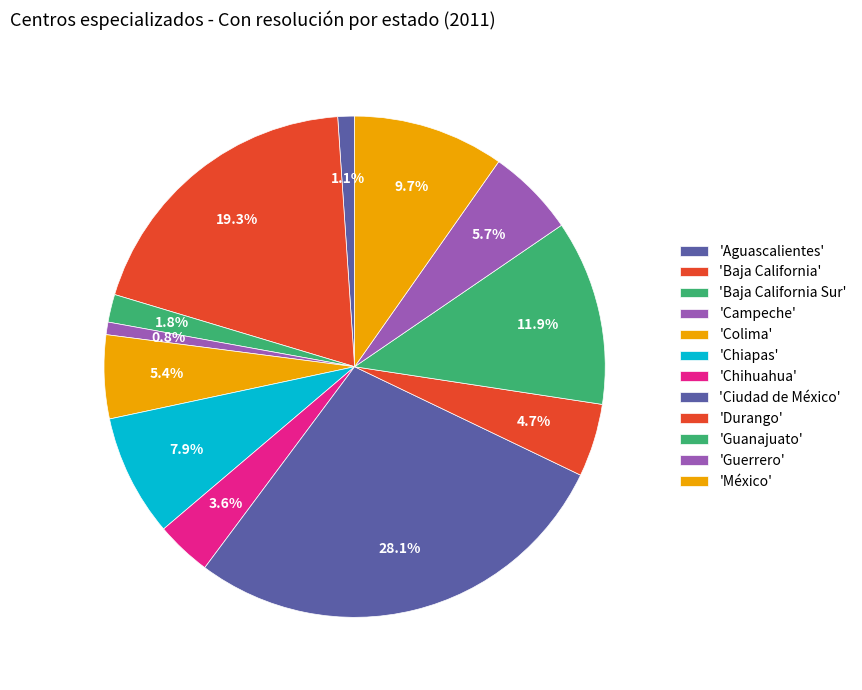

How many segments does this pie chart have?

12